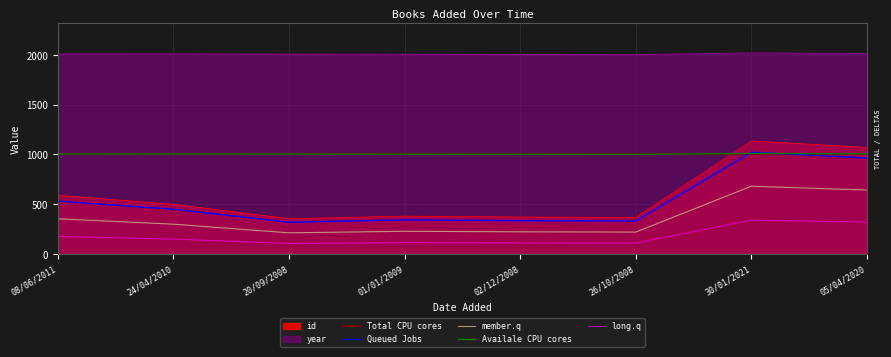

What is the label of the 7th point from the left?

30/01/2021